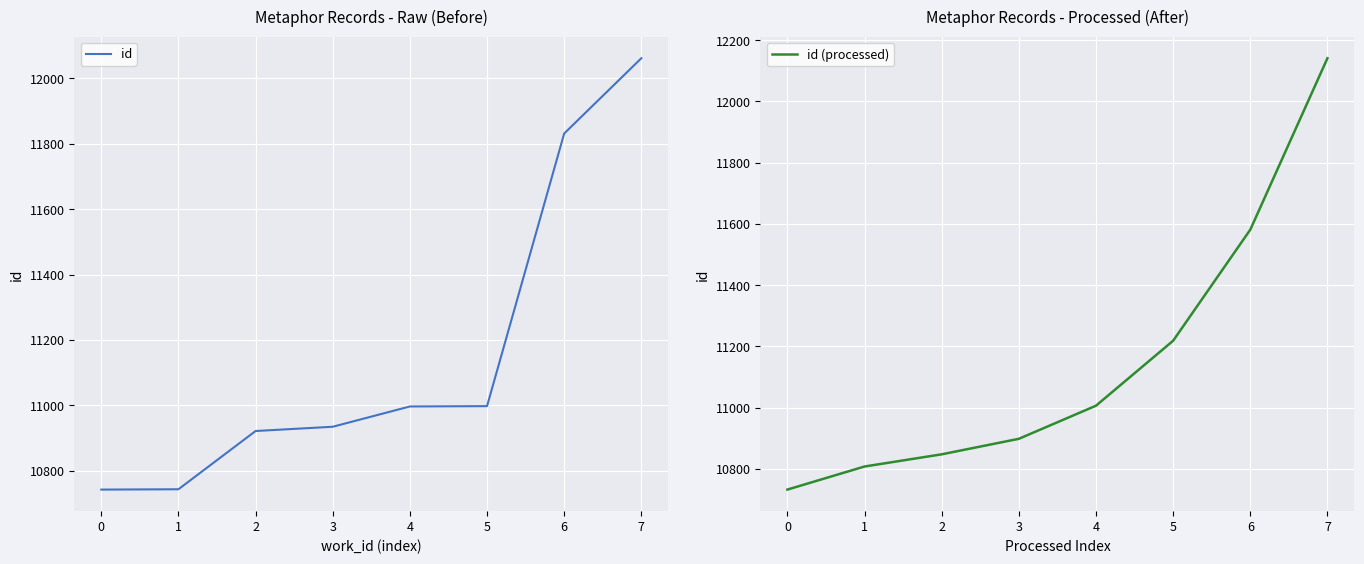

What is the maximum value for id (processed)?

12140.9